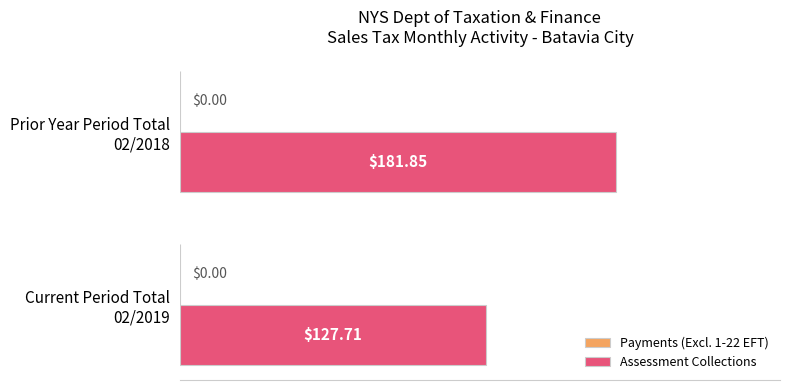

What is the difference between the maximum and minimum values?

54.1